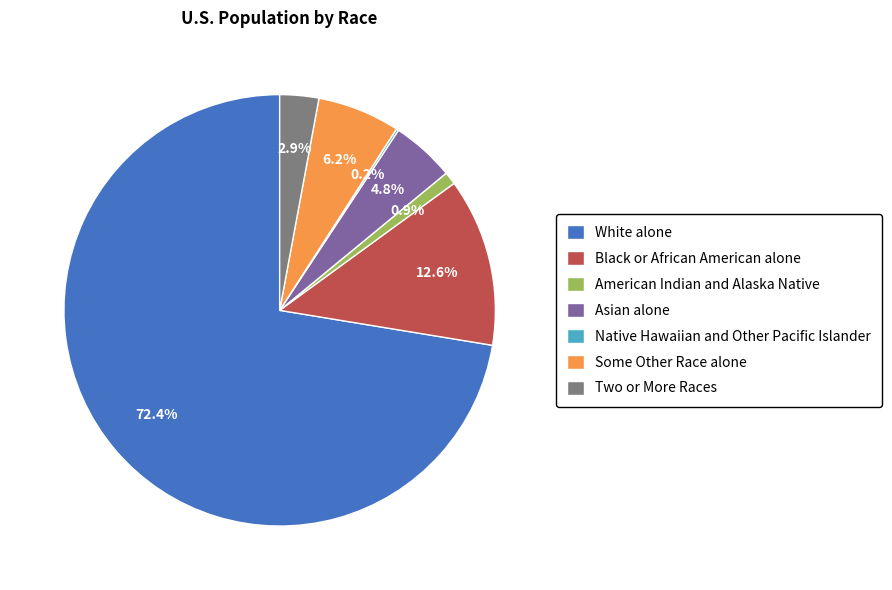

Which has a higher value, Two or More Races or Black or African American alone?

Black or African American alone